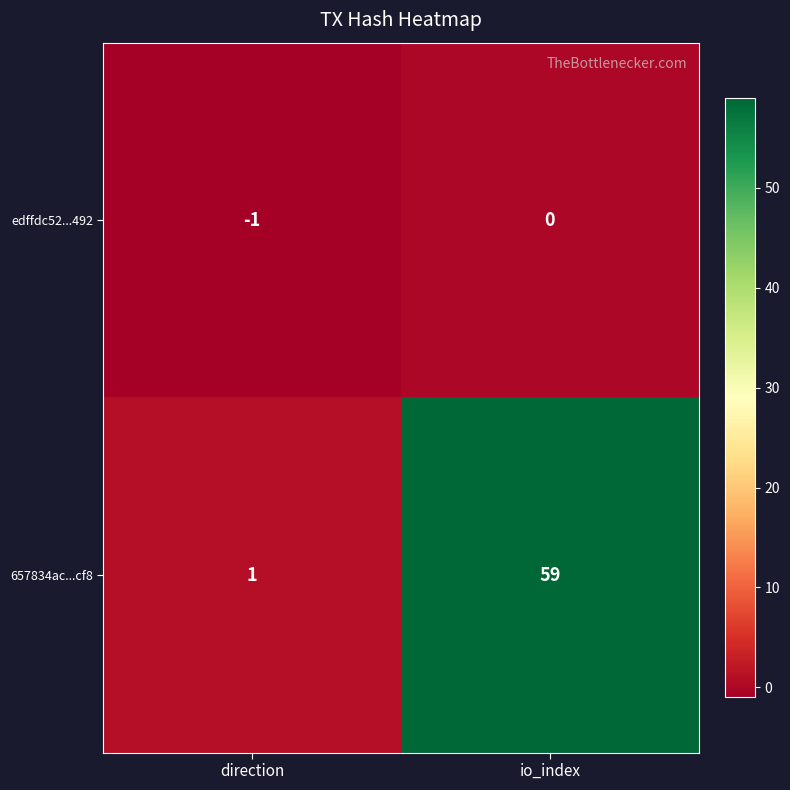

Which series changed the most between direction and io_index?

657834ac...cf8